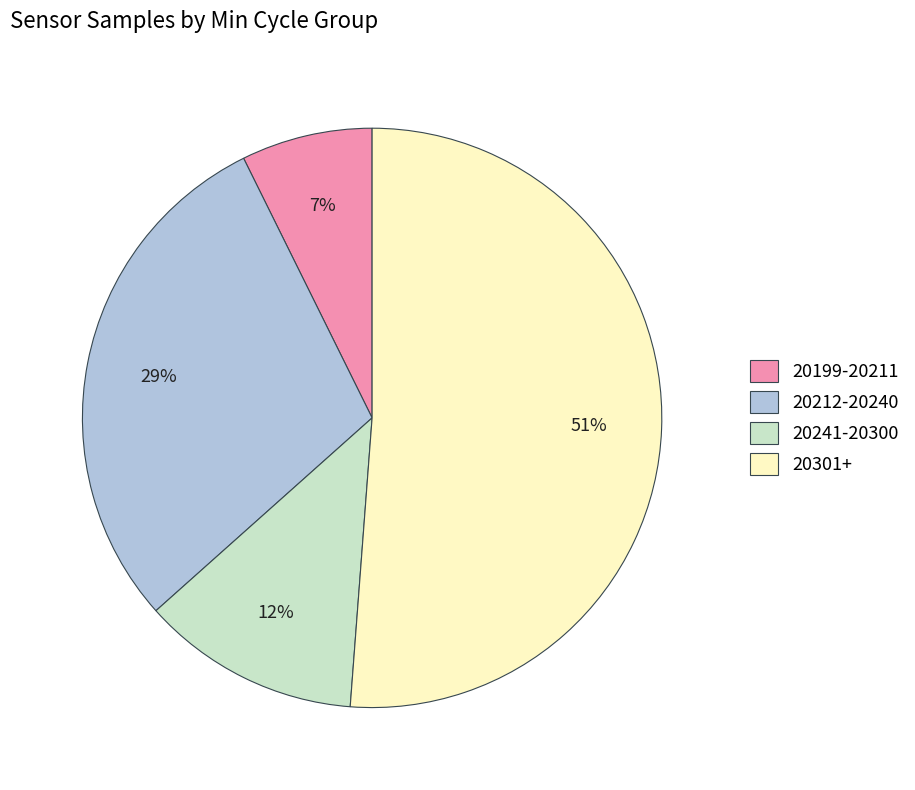

Combined, do 20241-20300 and 20301+ account for over 50%?

Yes